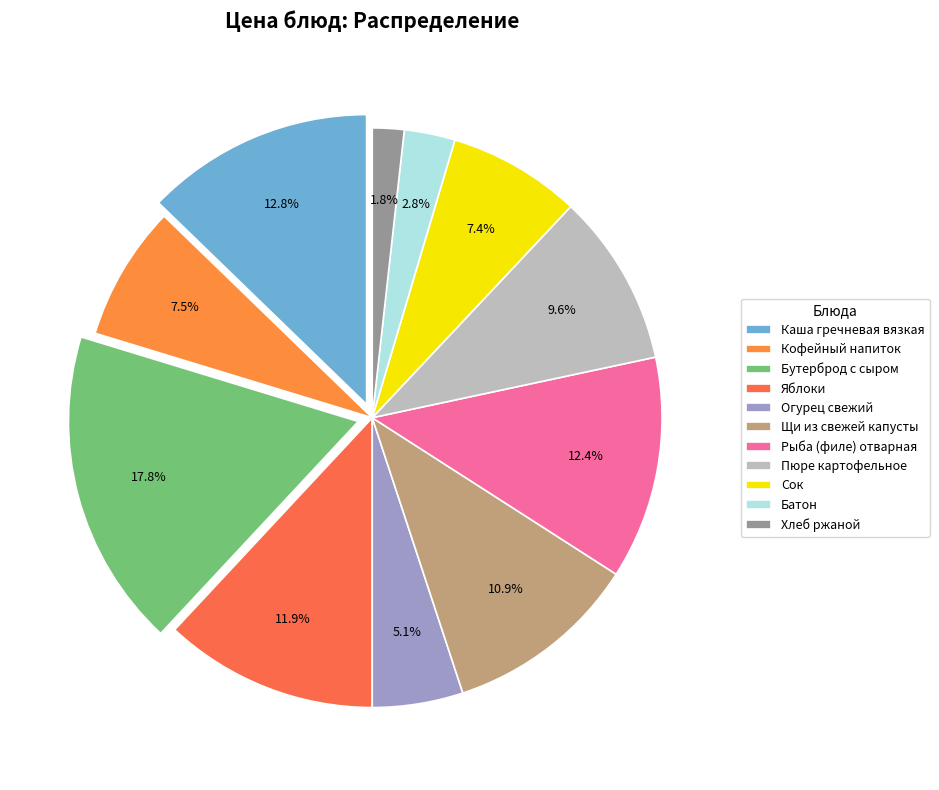

To the nearest percent, what is the difference between the Каша гречневая вязкая and Яблоки slice percentages?

1%